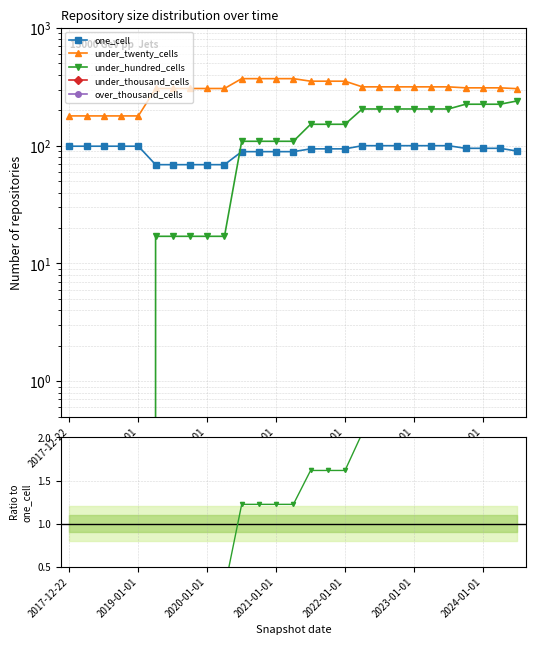

Which series has the largest range (max minus min)?

under_hundred_cells